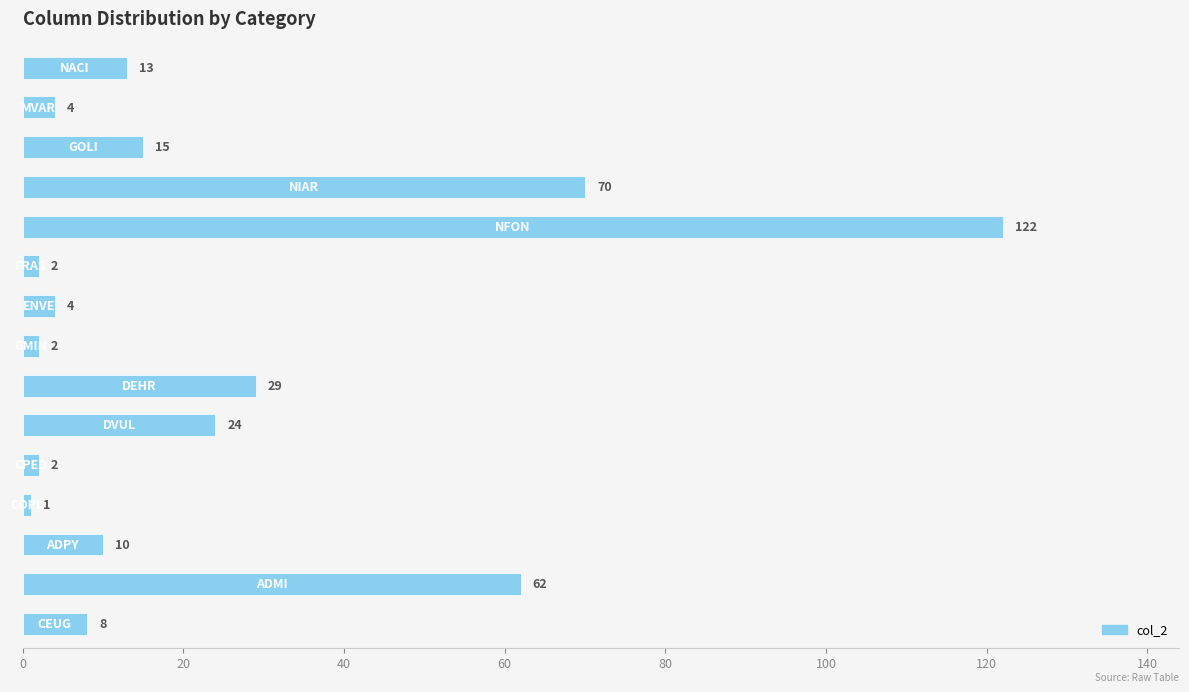

Reading top to bottom, transcribe all the data shown in this chart.

13	4	15	70	122	2	4	2	29	24	2	1	10	62	8